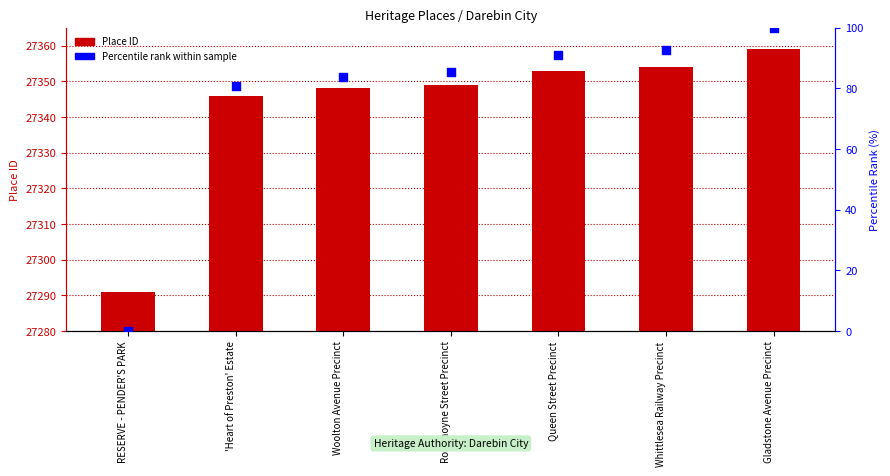

At which category is the sum across all series the highest?

Gladstone Avenue Precinct